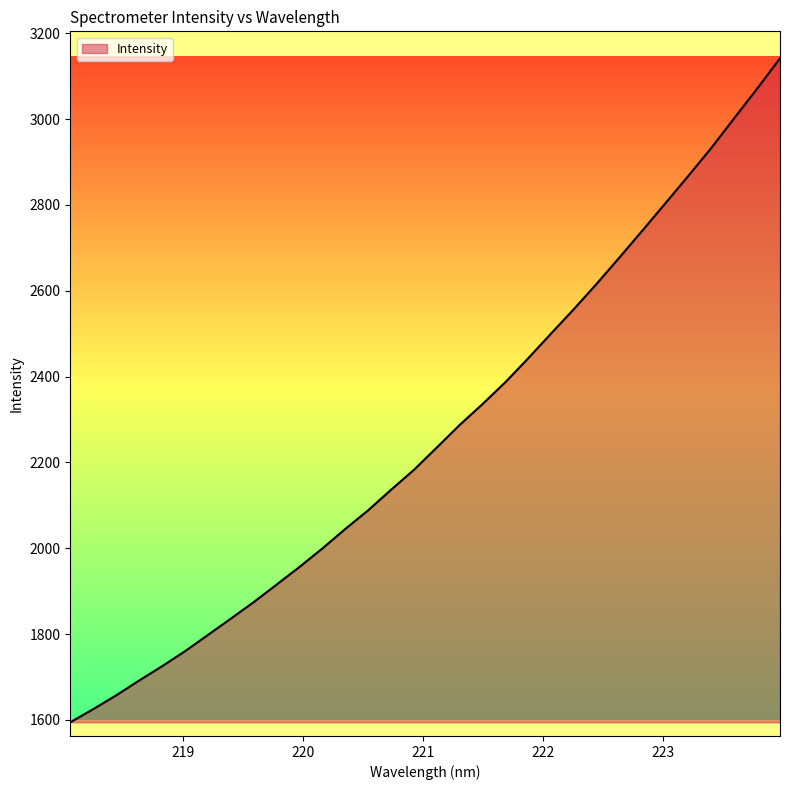

What is the difference between the maximum and minimum values?

1547.0